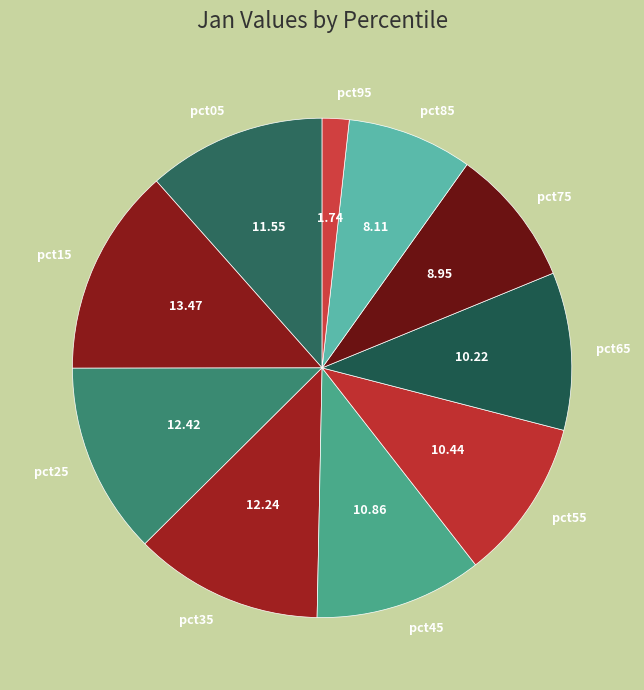

Which has a higher value, pct75 or pct25?

pct25